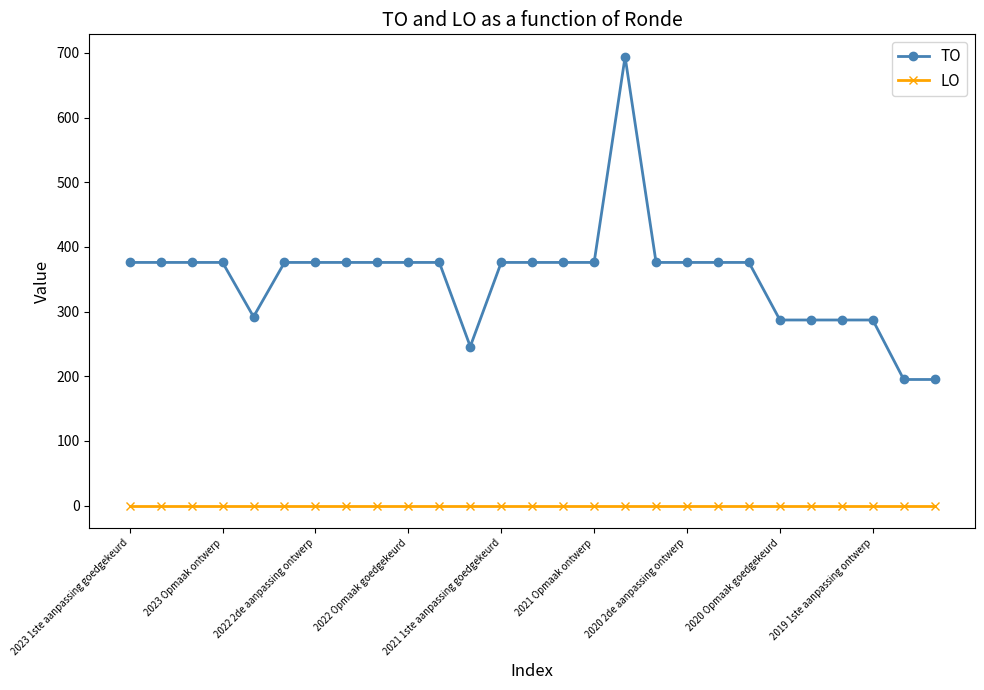

What are all the series names shown in the legend?

TO, LO